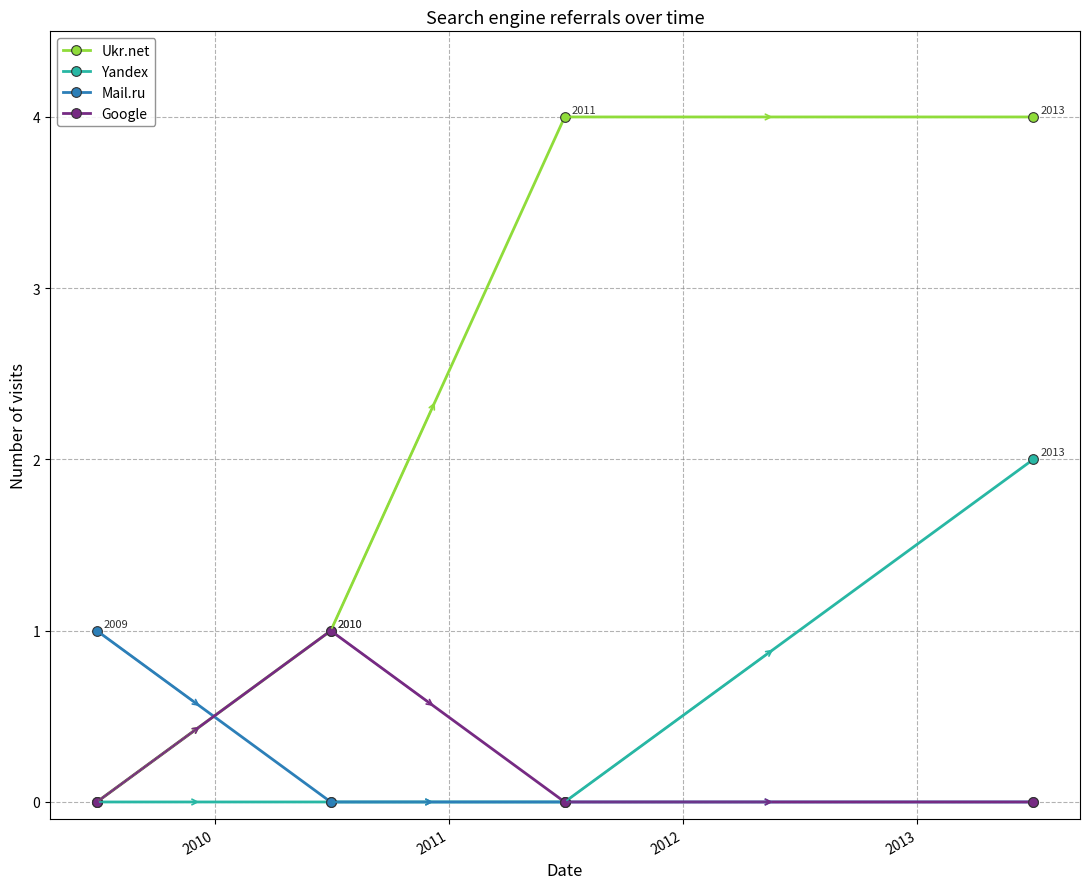

Which series has the widest spread of values?

Ukr.net